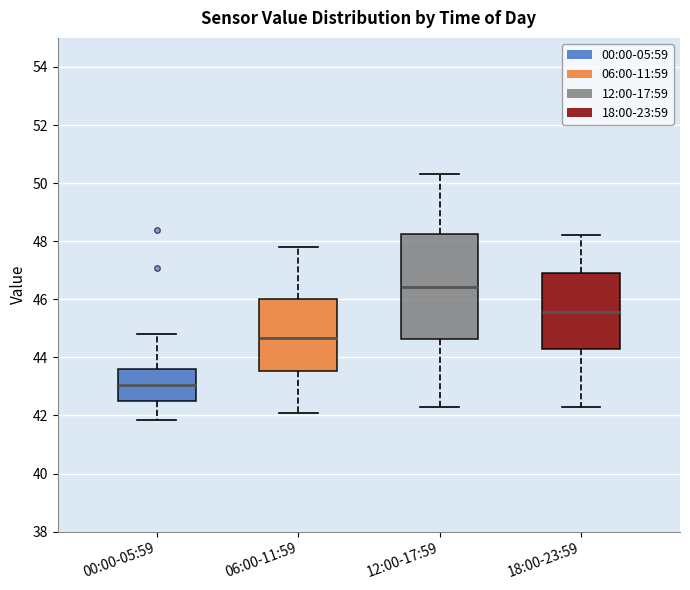

Reading left to right, transcribe this box plot: for each box, give where its median line is, the range the box spans, and where its two whiskers end, as read against the y-axis. The values are not printed on the chart, so give them approximately, as read against the axis.

00:00-05:59: median 43.0, box 42.6 to 43.6, whiskers 41.8 to 44.8
06:00-11:59: median 44.6, box 43.6 to 46.0, whiskers 42.2 to 47.8
12:00-17:59: median 46.4, box 44.6 to 48.2, whiskers 42.4 to 50.4
18:00-23:59: median 45.6, box 44.2 to 47.0, whiskers 42.4 to 48.2